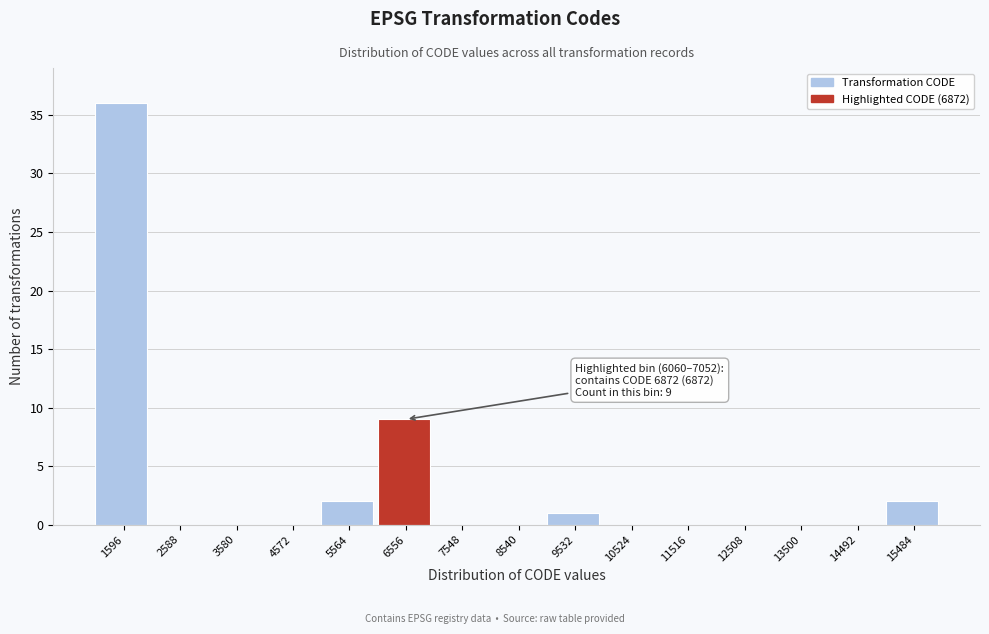

Over which range of the x-axis is the bar tallest?

1100 to 2100